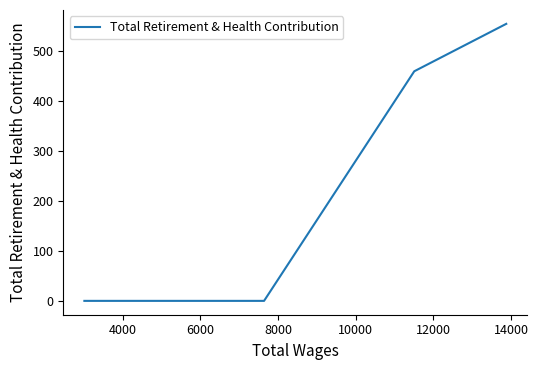

True or false: the data has more than 0 interior local peaks.

False